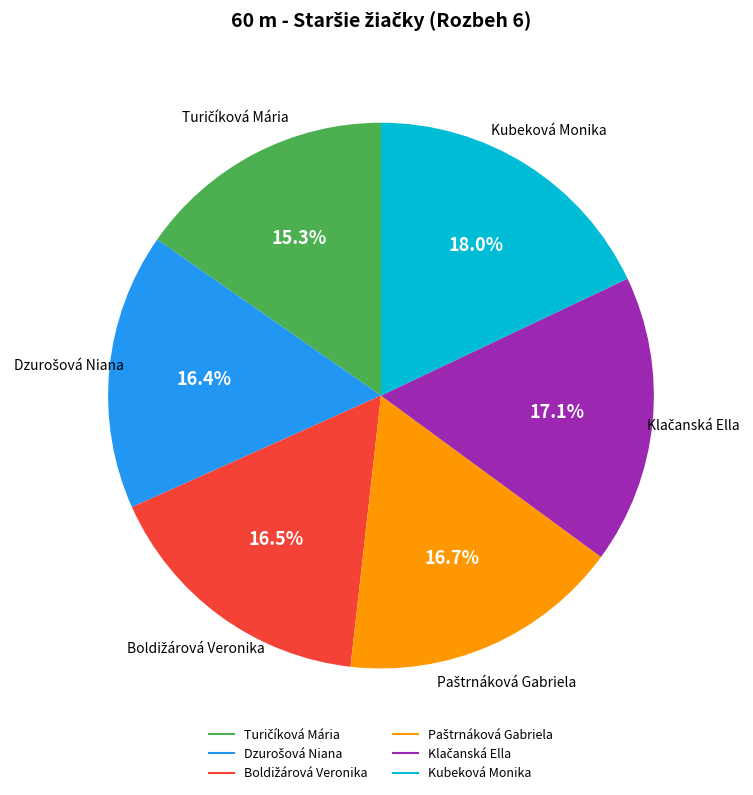

How many segments does this pie chart have?

6